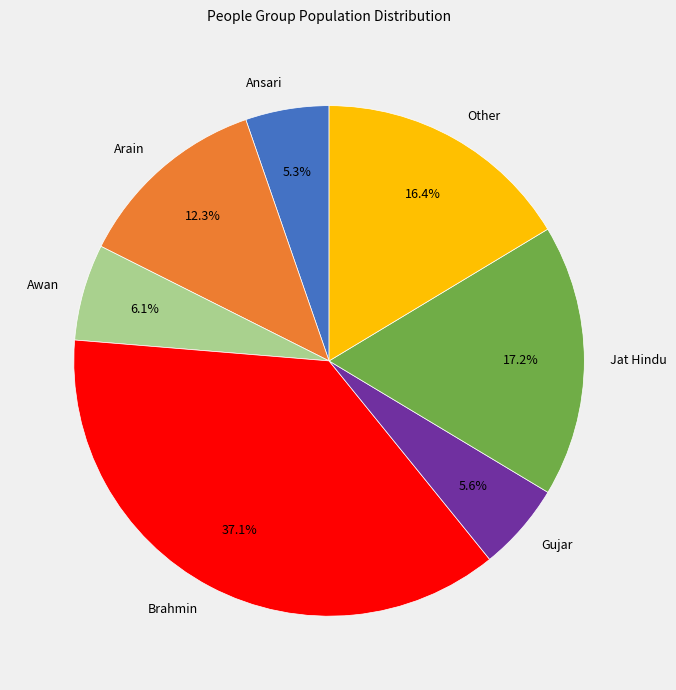

What portion of the pie excludes Awan?

93.9%